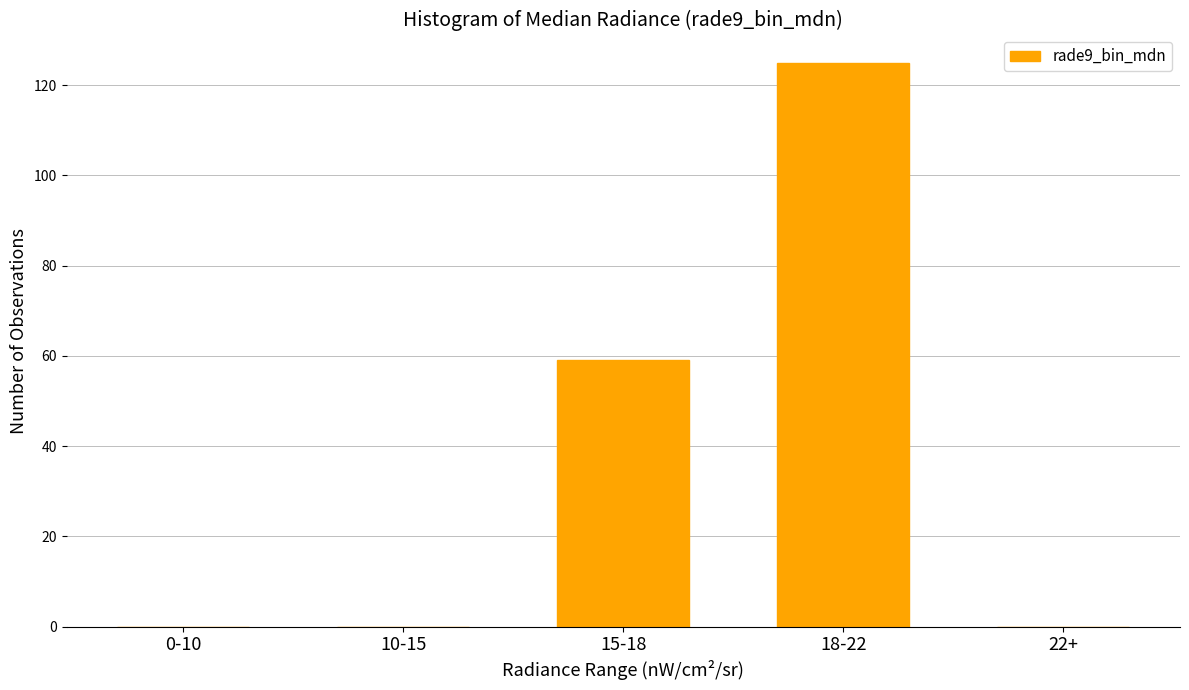

Reading left to right, what are all the values shown in this chart?

0-10=0	10-15=0	15-18=59	18-22=125	22+=0